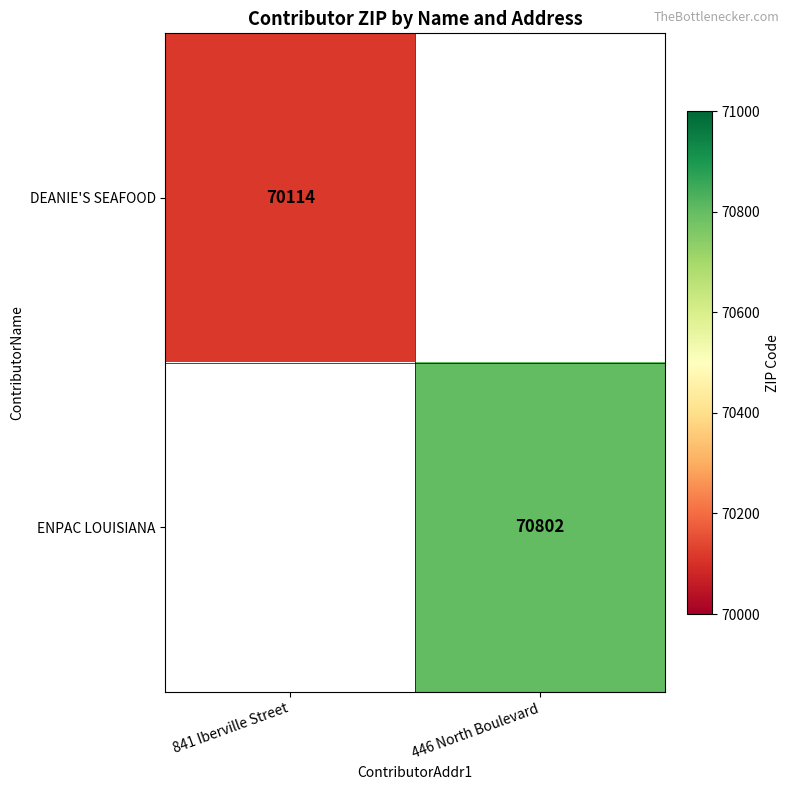

The DEANIE'S SEAFOOD series shows 39945 at 841 Iberville Street. True or false?

False